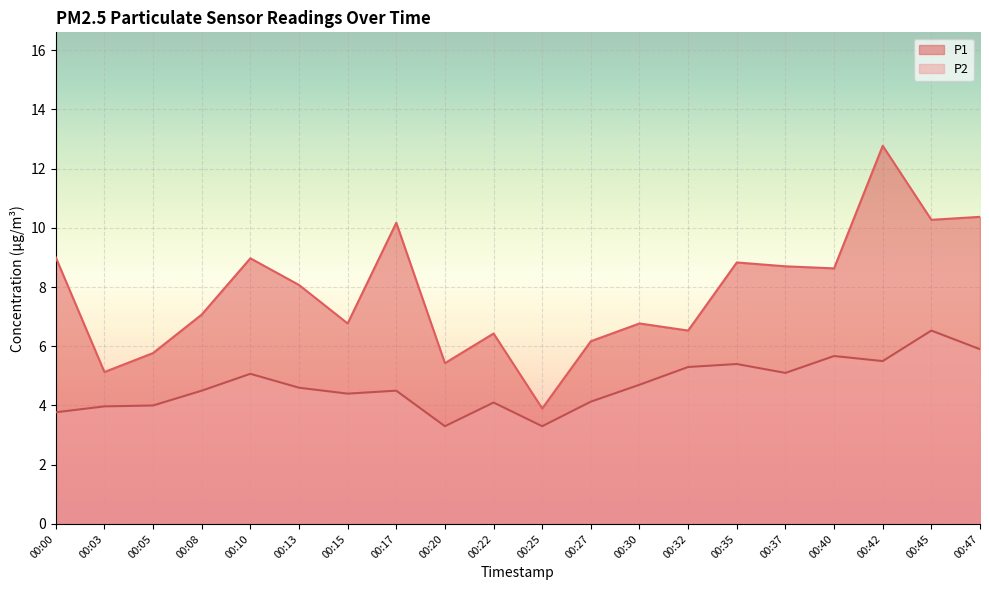

Rank the series by their maximum value, from lowest to highest.

P2, P1